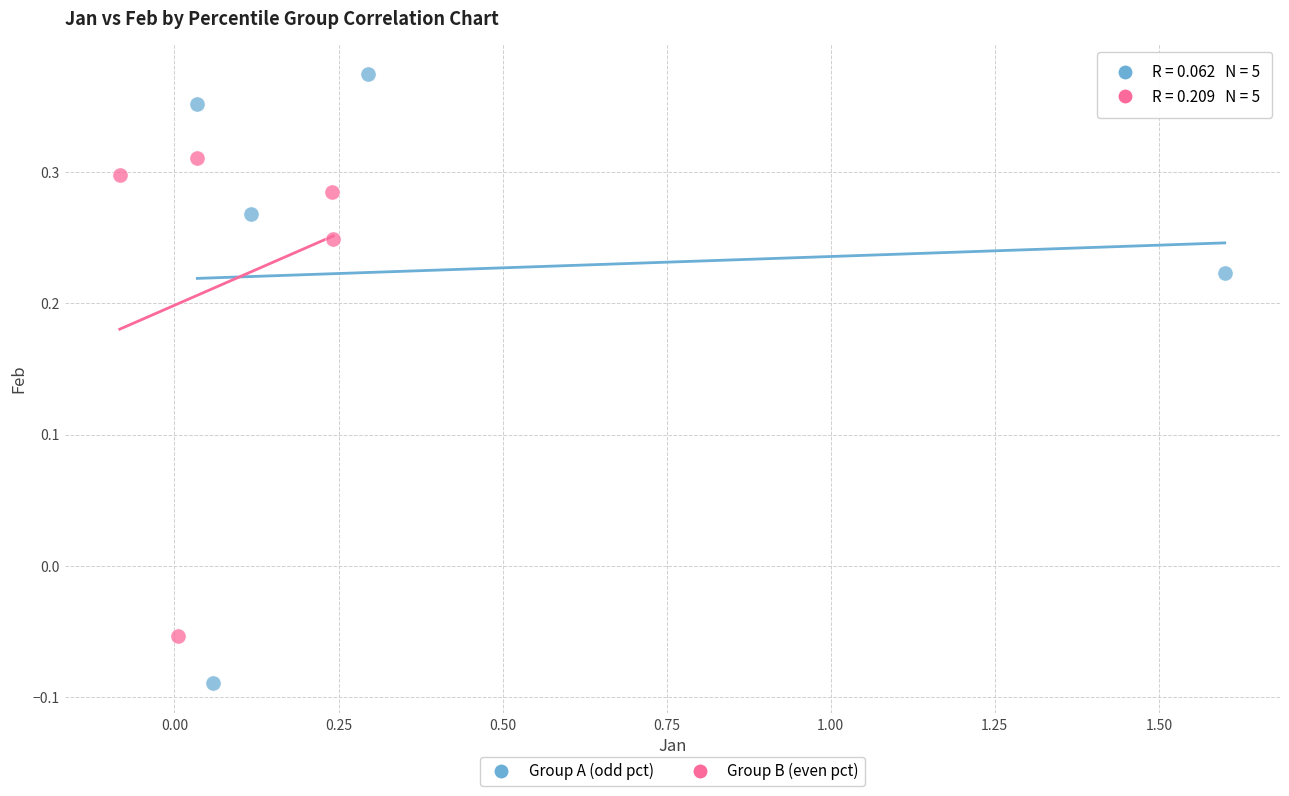

What are all the series names shown in the legend?

Group A (odd pct), Group B (even pct)